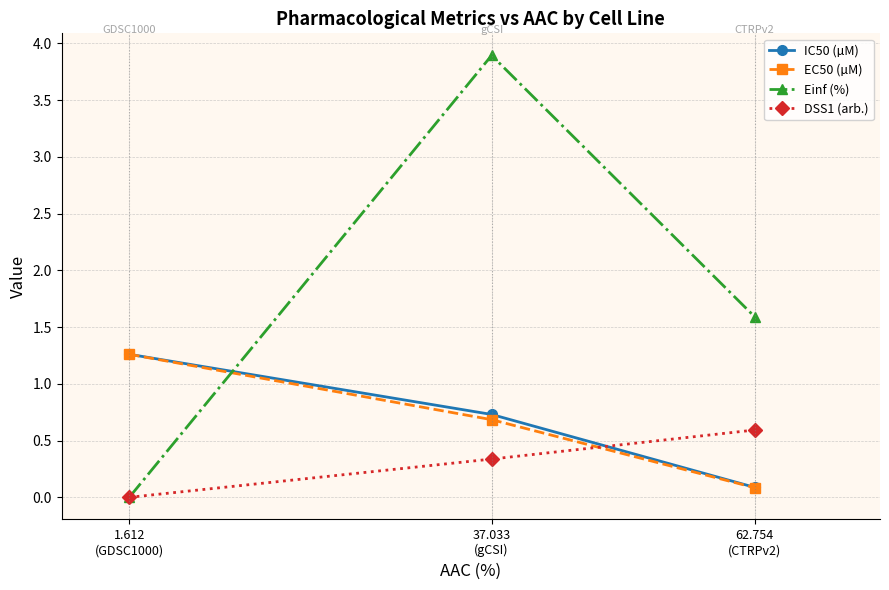

What are all the series names shown in the legend?

IC50 (µM), EC50 (µM), Einf (%), DSS1 (arb.)